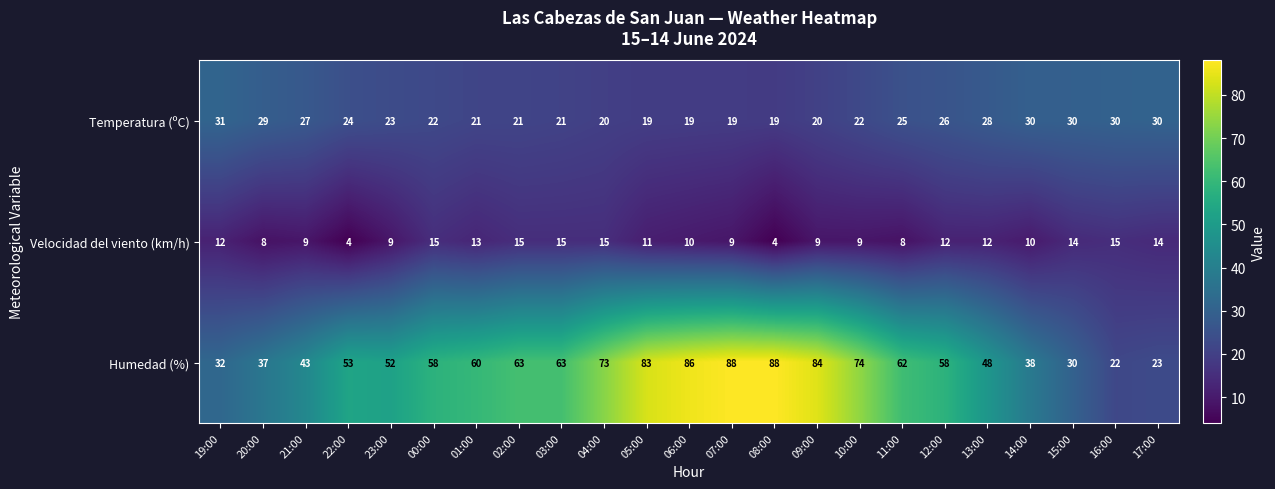

At 02:00, list the series in order from largest to smallest.

Humedad (%), Temperatura (ºC), Velocidad del viento (km/h)